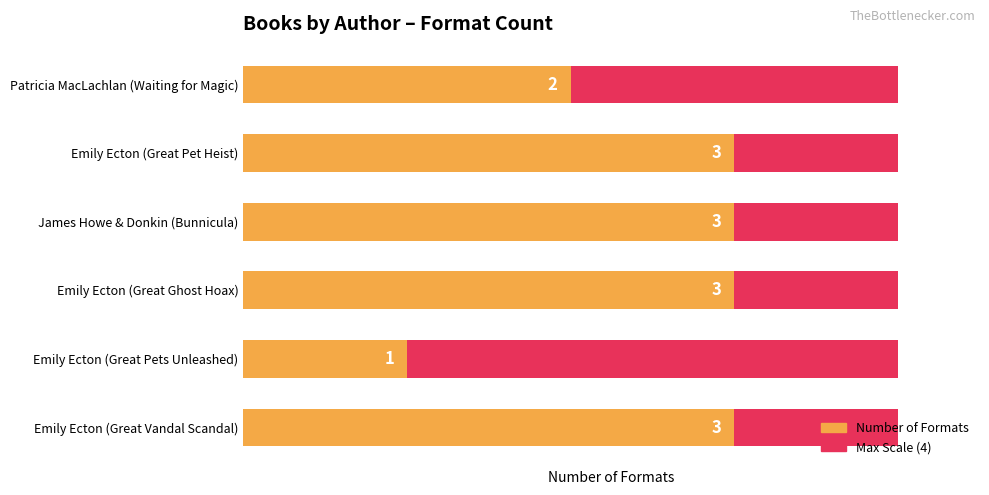

What is the sum of all Number of Formats values?

15.0